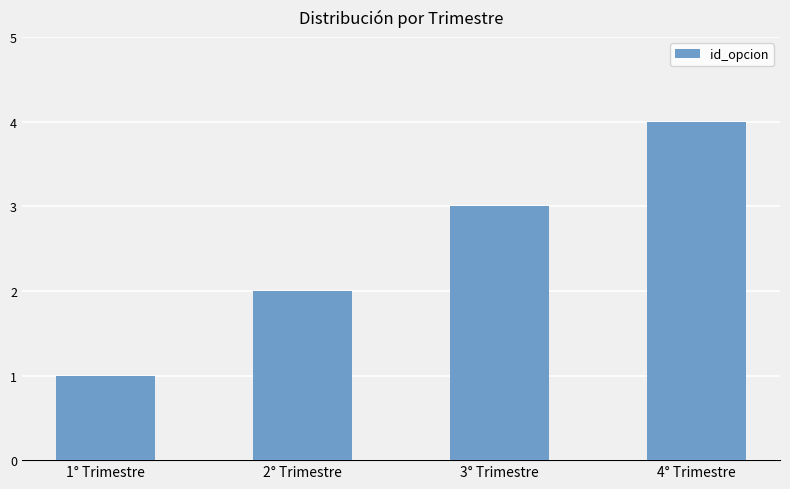

Reading left to right, extract all data points from this chart.

1	2	3	4